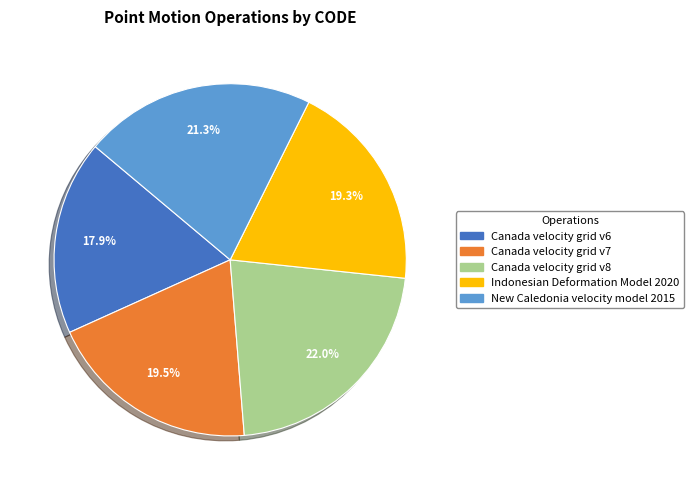

What is the smallest slice in the pie chart?

Canada velocity grid v6